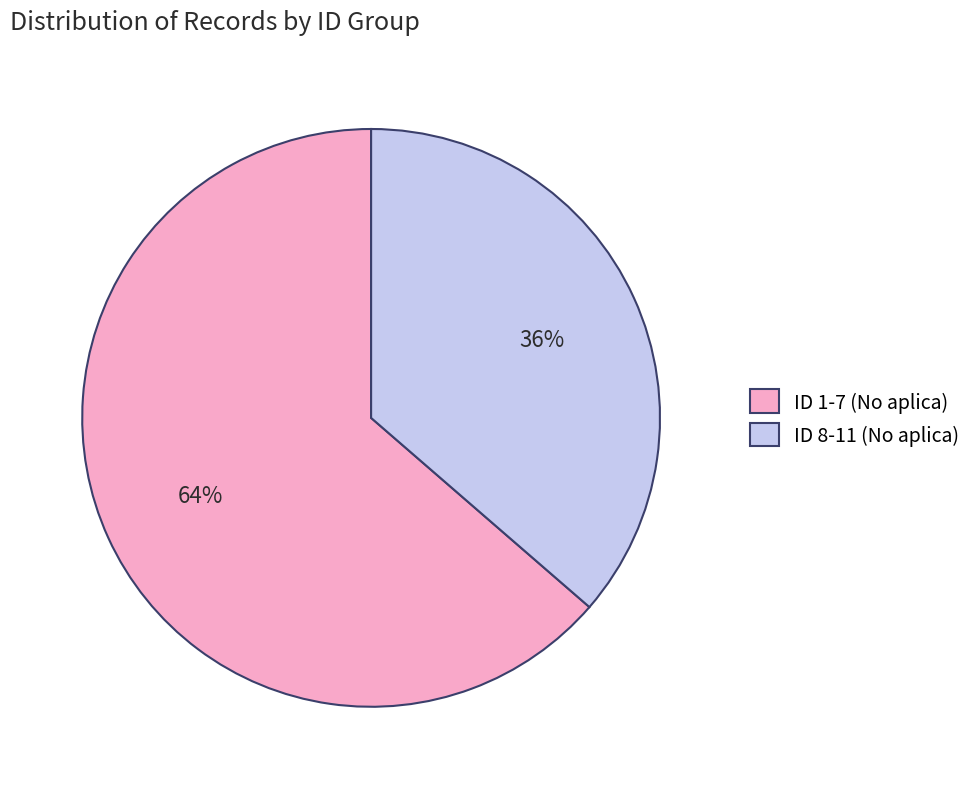

Rank the categories by value from highest to lowest.

ID 1-7 (No aplica), ID 8-11 (No aplica)